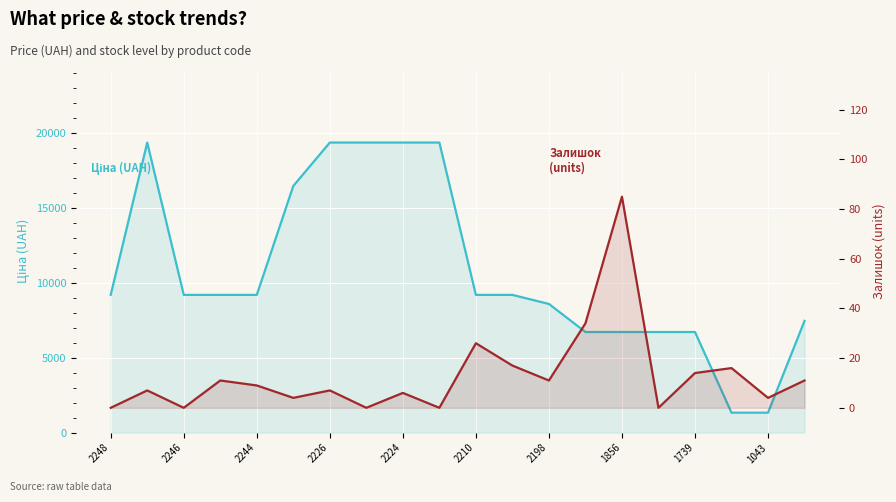

True or false: Залишок has more than 0 points higher than both neighbors.

True